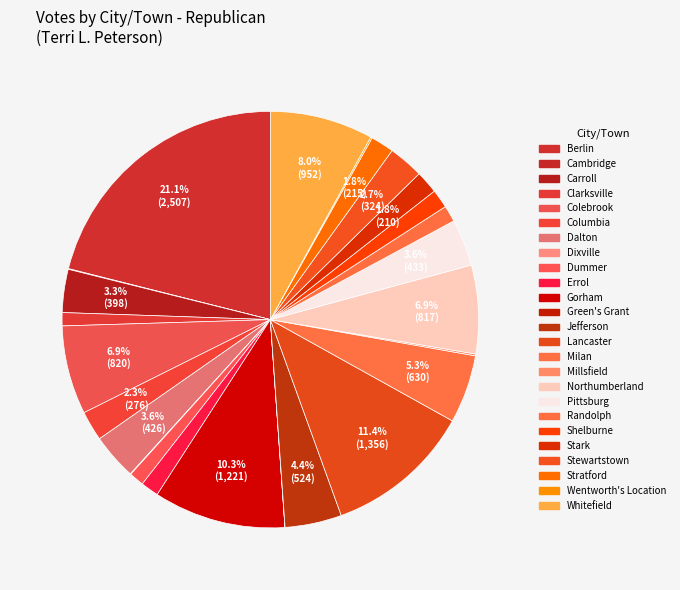

Which category has the smallest portion of the pie?

Green's Grant